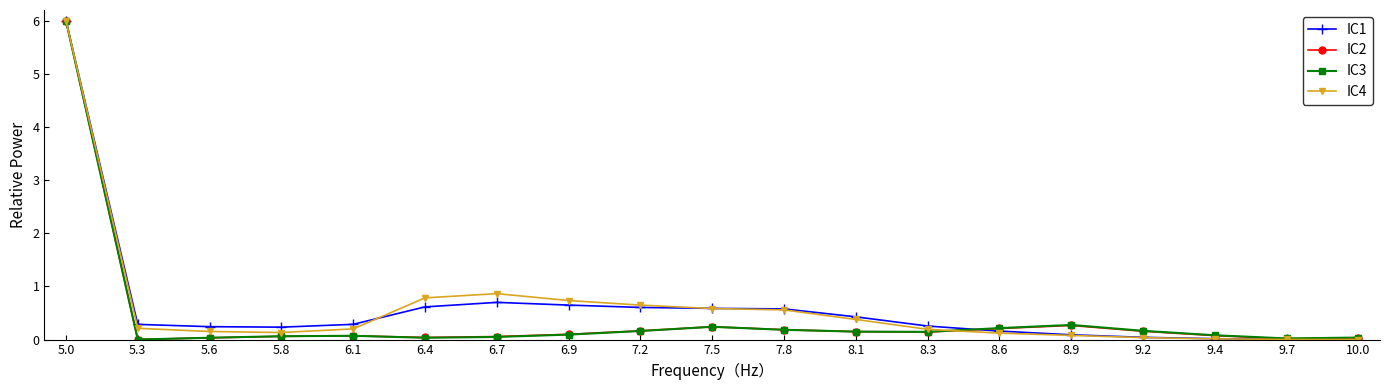

What is the sum of the IC2 values at 5.8 and 8.3?

0.2